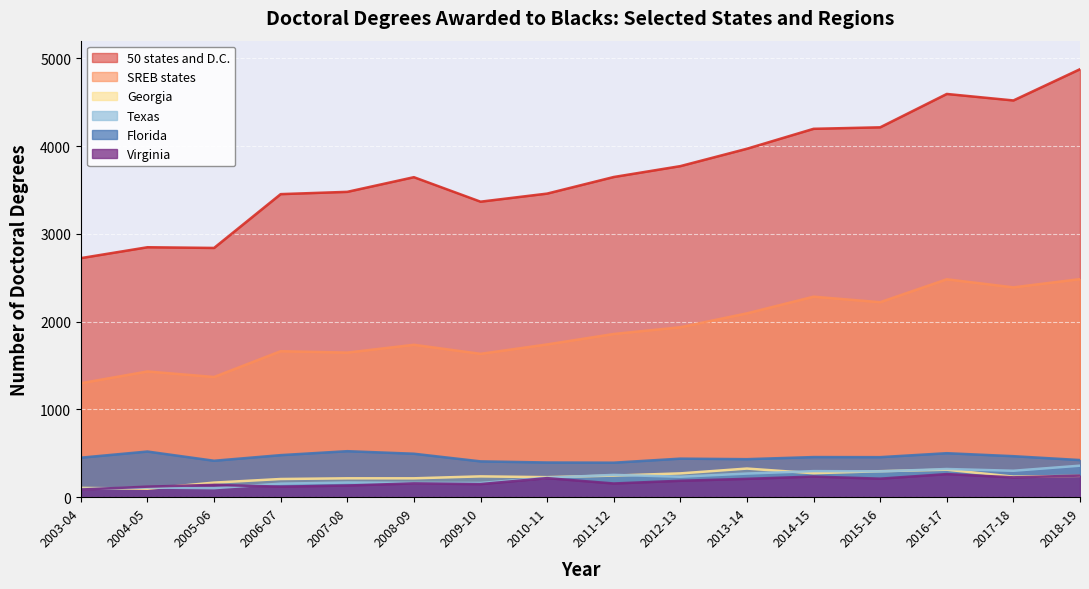

Reading left to right, what are all the values shown in this chart?

50 states and D.C.: 2723	2847	2839	3452	3478	3645	3366	3458	3647	3771	3969	4196	4213	4593	4519	4875
SREB states: 1298	1432	1369	1663	1647	1736	1633	1740	1859	1936	2094	2284	2221	2482	2390	2484
Georgia: 106	96	166	207	215	215	237	228	246	271	326	273	296	313	234	243
Texas: 93	110	103	154	167	163	162	222	254	233	269	297	294	321	301	359
Florida: 450	520	415	479	524	495	408	395	393	439	433	457	456	501	467	423
Virginia: 87	120	140	120	133	157	149	217	156	187	209	235	211	263	226	246